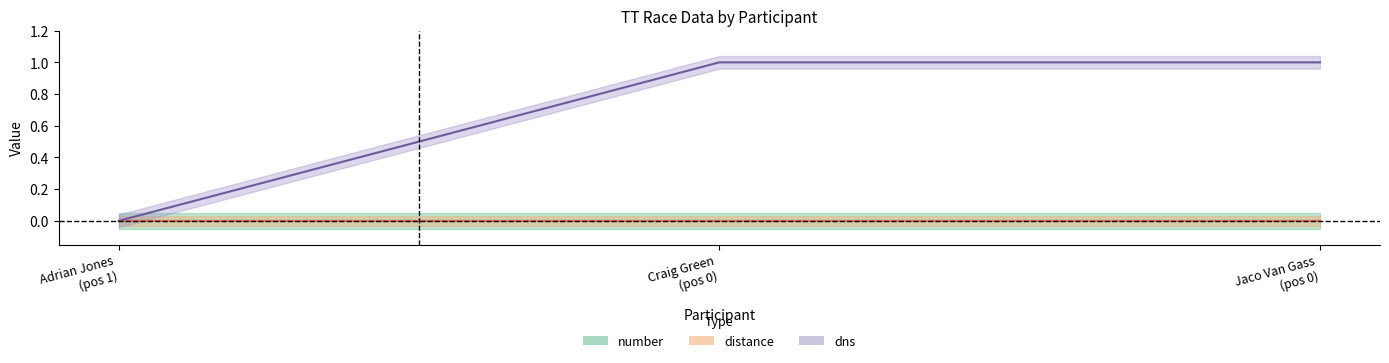

Is it true that dns equals 1 at 0_Jaco?

True